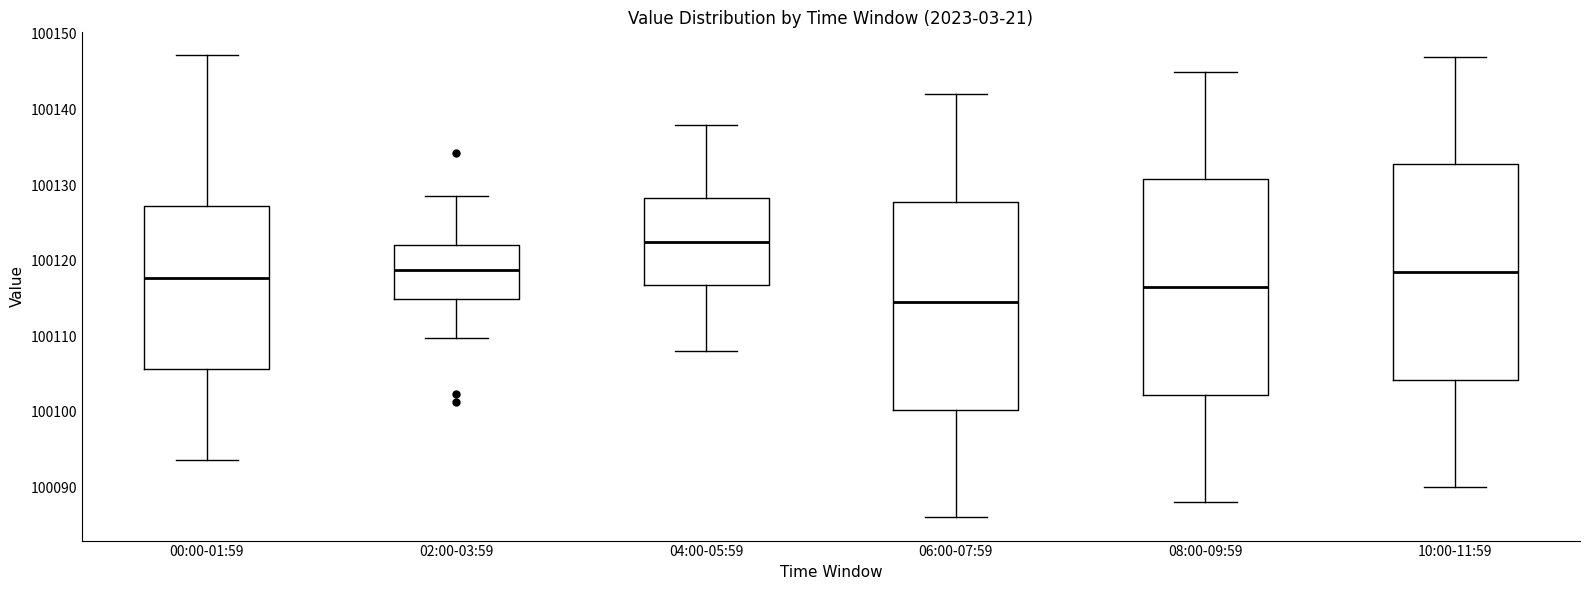

Reading left to right, read every box against the y-axis: the position of its median line, the range the box covers, and the ends of its whiskers. The values are not printed on the chart, so give them approximately, as read against the axis.

00:00-01:59: median 100118, box 100106 to 100127, whiskers 100094 to 100147
02:00-03:59: median 100119, box 100115 to 100122, whiskers 100110 to 100129
04:00-05:59: median 100123, box 100117 to 100128, whiskers 100108 to 100138
06:00-07:59: median 100115, box 100100 to 100128, whiskers 100086 to 100142
08:00-09:59: median 100117, box 100102 to 100131, whiskers 100088 to 100145
10:00-11:59: median 100119, box 100104 to 100133, whiskers 100090 to 100147